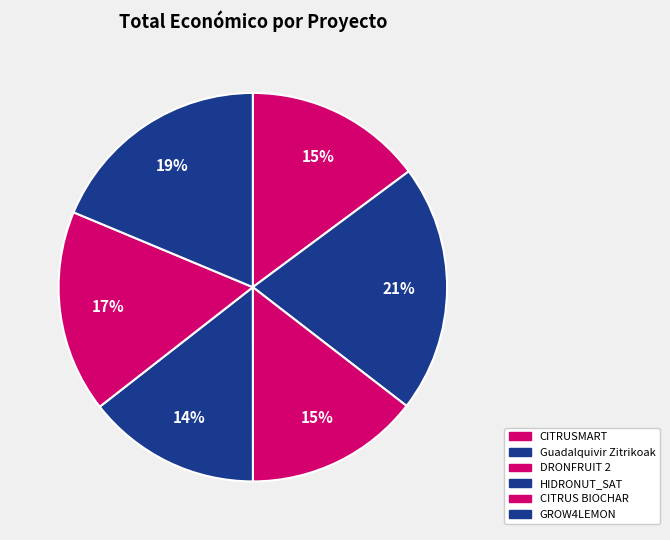

Which has a higher value, HIDRONUT_SAT or CITRUS BIOCHAR?

CITRUS BIOCHAR